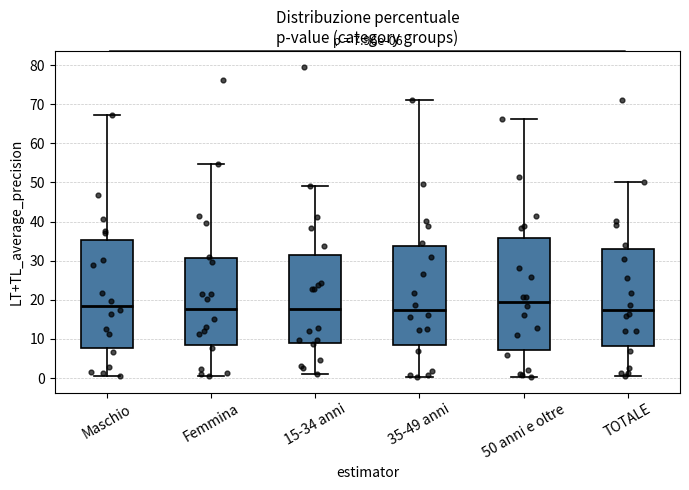

Which box's median line is the highest?

50 anni e oltre